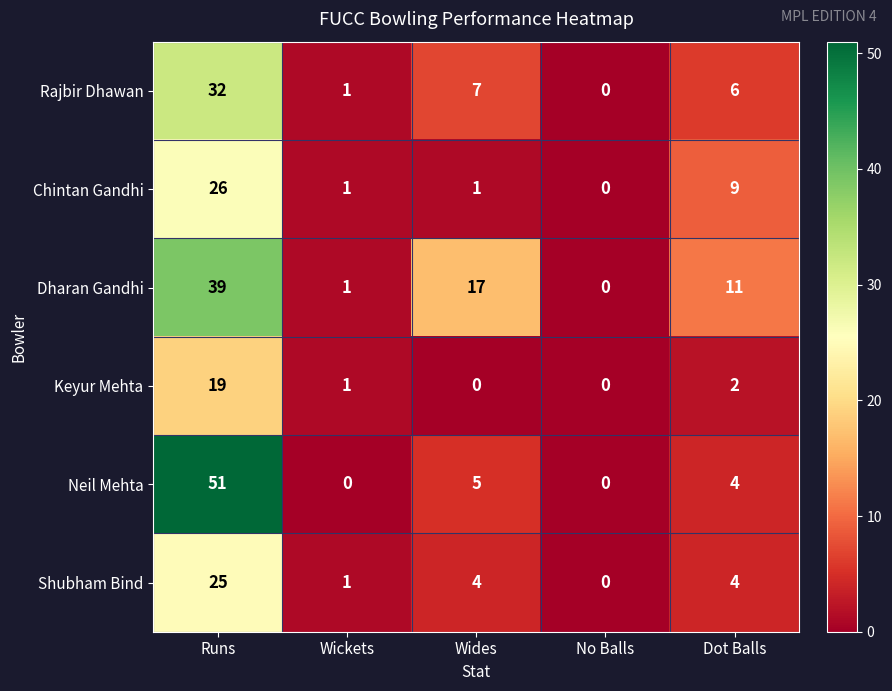

Is it true that Rajbir Dhawan equals 2 at Wides?

False